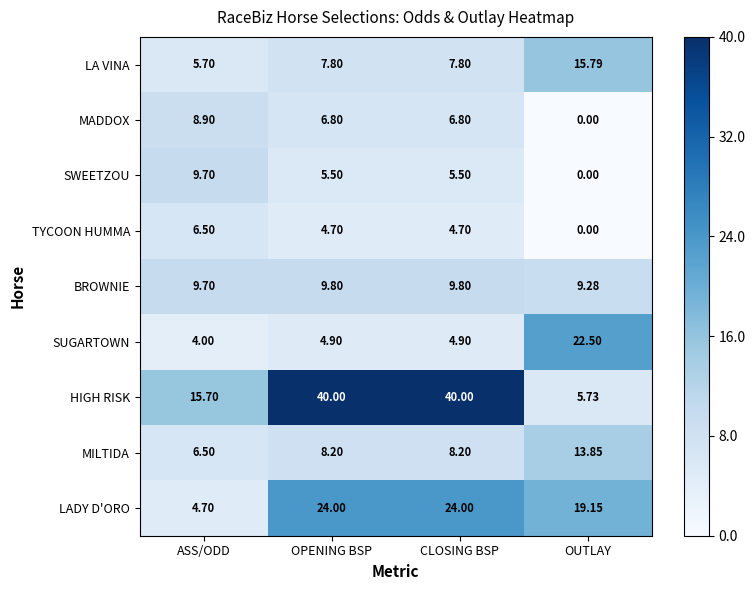

Which category has the lowest value across all series?

OUTLAY